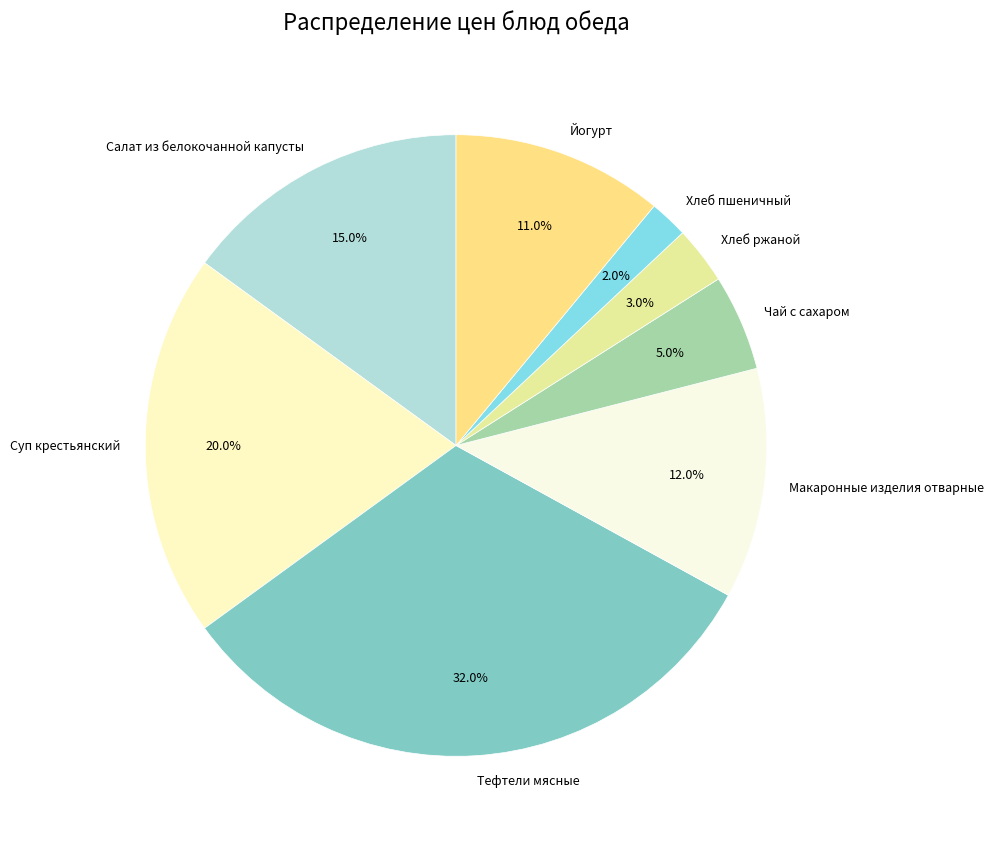

What is the smallest slice in the pie chart?

Хлеб пшеничный